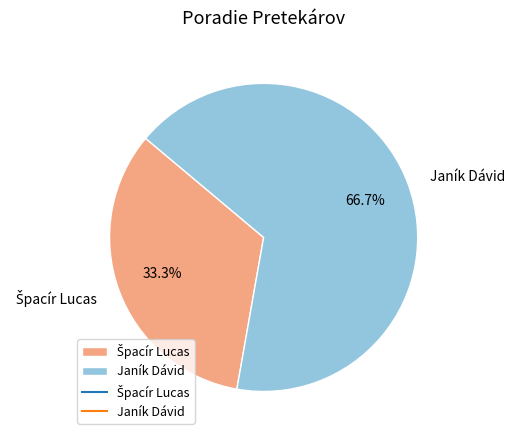

How many slices are in this pie chart?

2